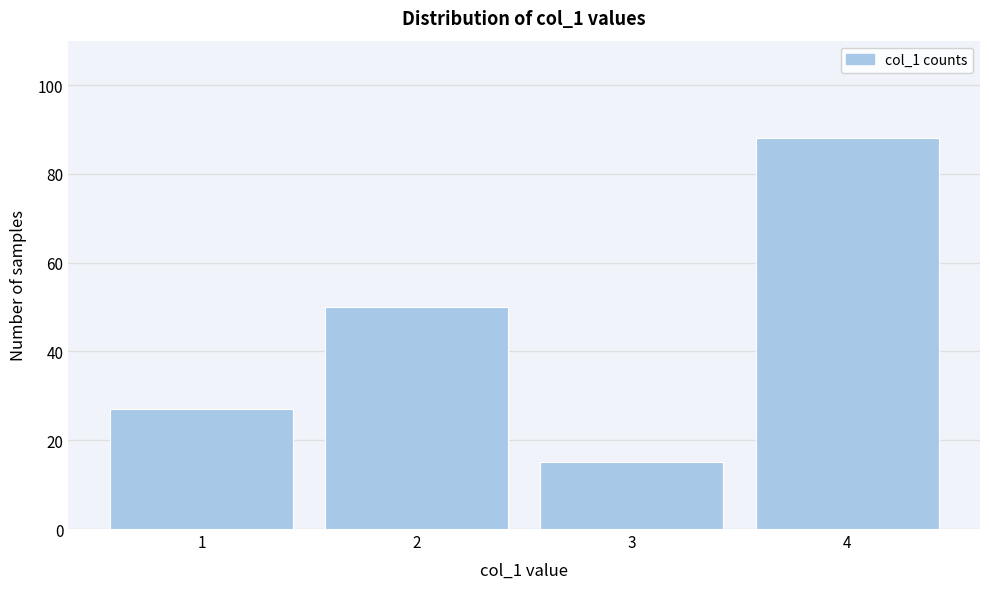

Reading left to right, list all the values displayed in this chart.

1=27	2=50	3=15	4=88